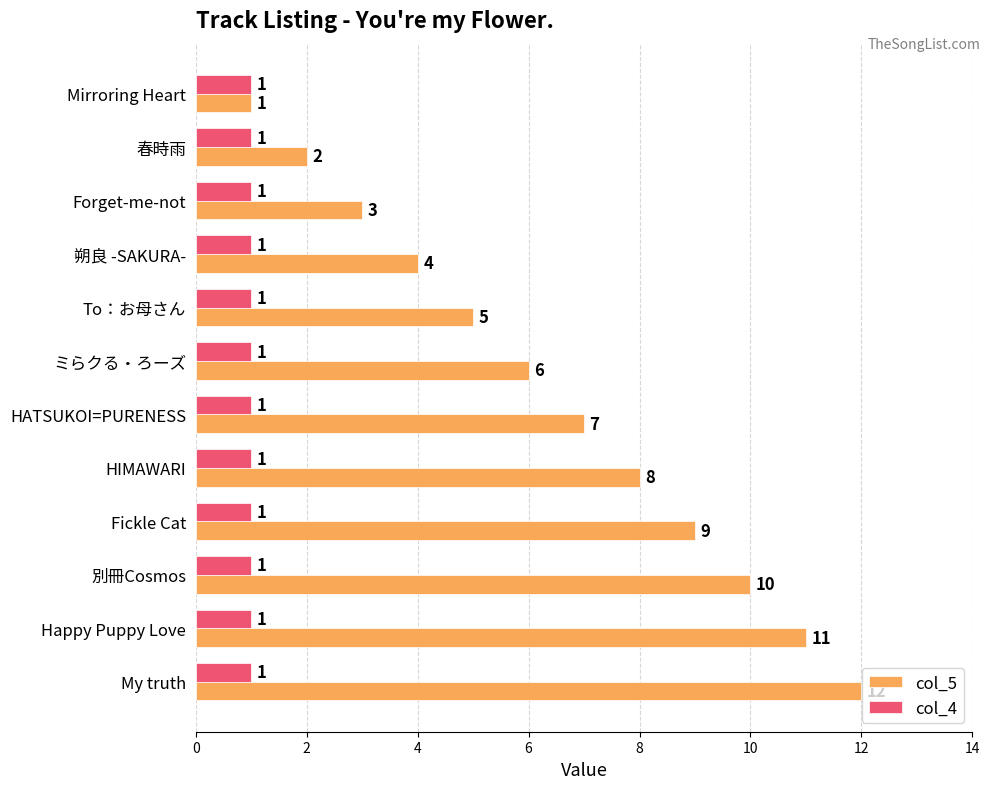

Which series has the largest total across all categories?

col_5